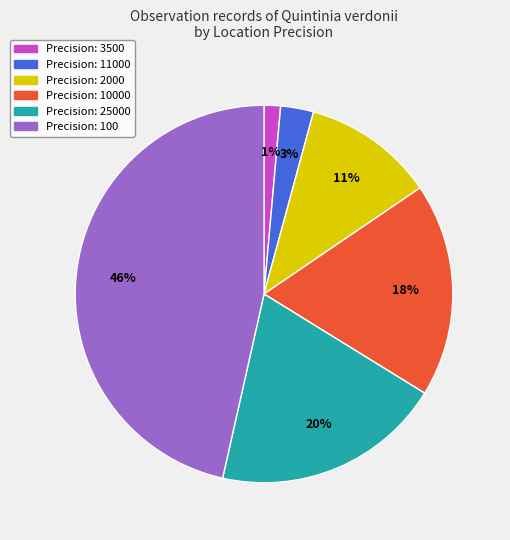

To the nearest percent, what is the difference between the largest and smallest slice percentages?

45%